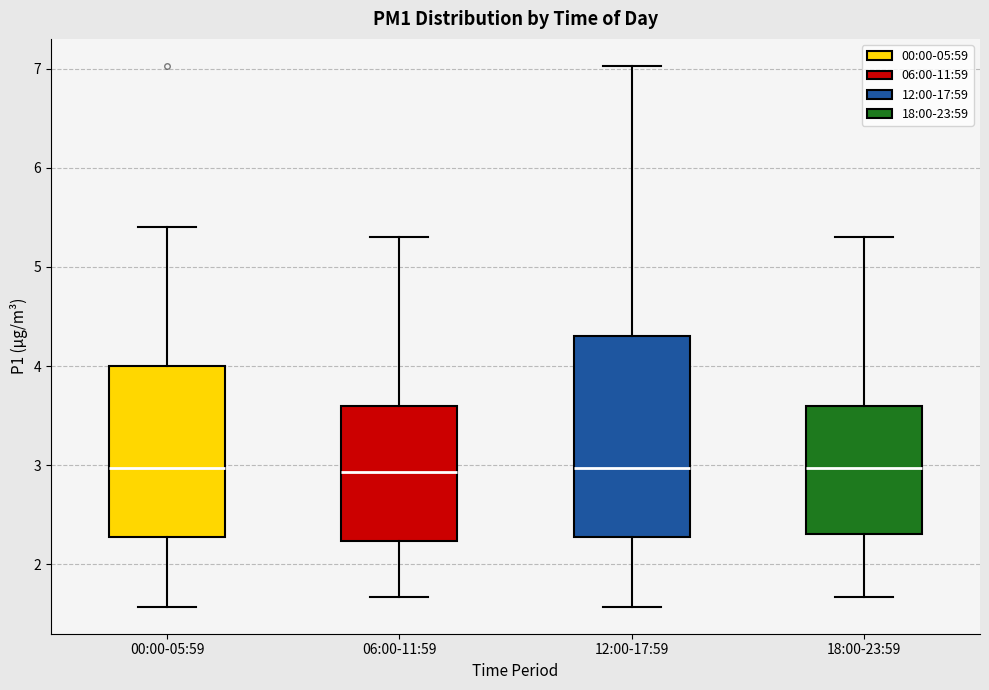

Which box is the tallest, from its lower edge to its upper edge?

12:00-17:59